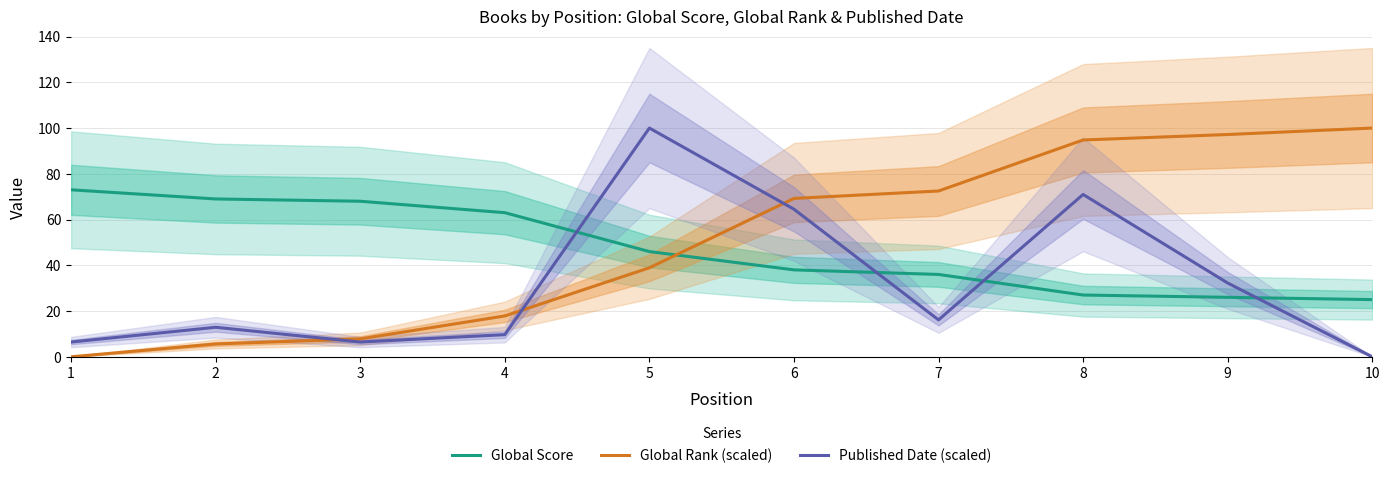

At which label is Global Rank (scaled) closest to 50?

5